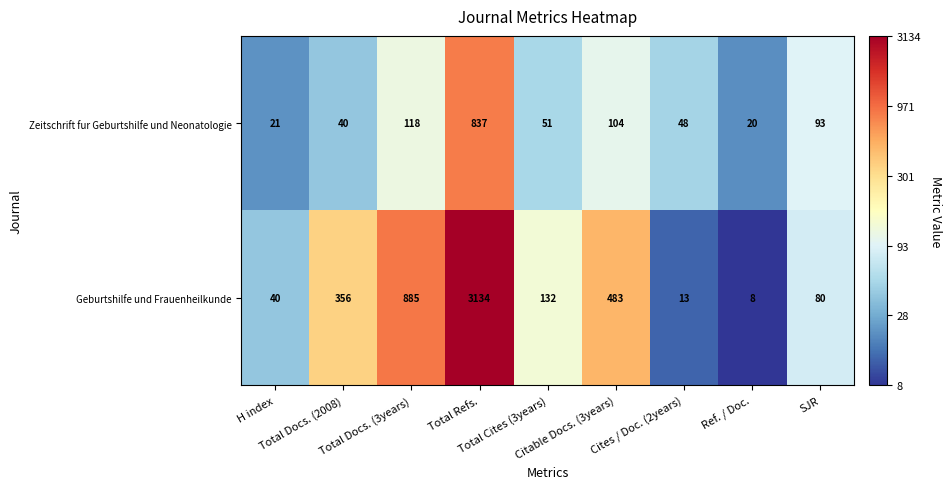

Which series has the largest total across all categories?

Geburtshilfe und Frauenheilkunde